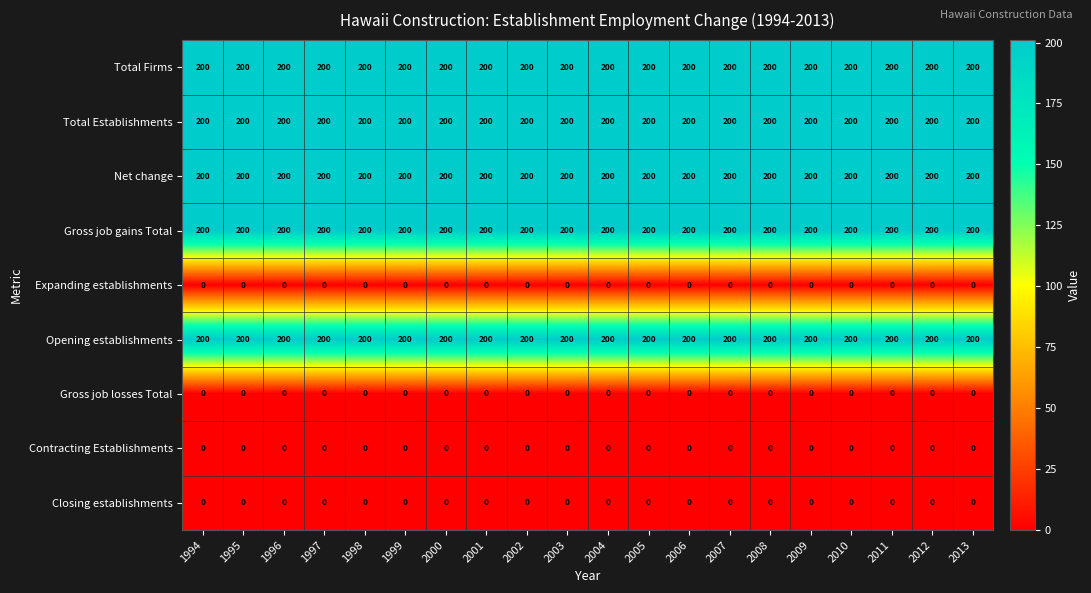

What is the spread (max minus min) of values at 2011?

200